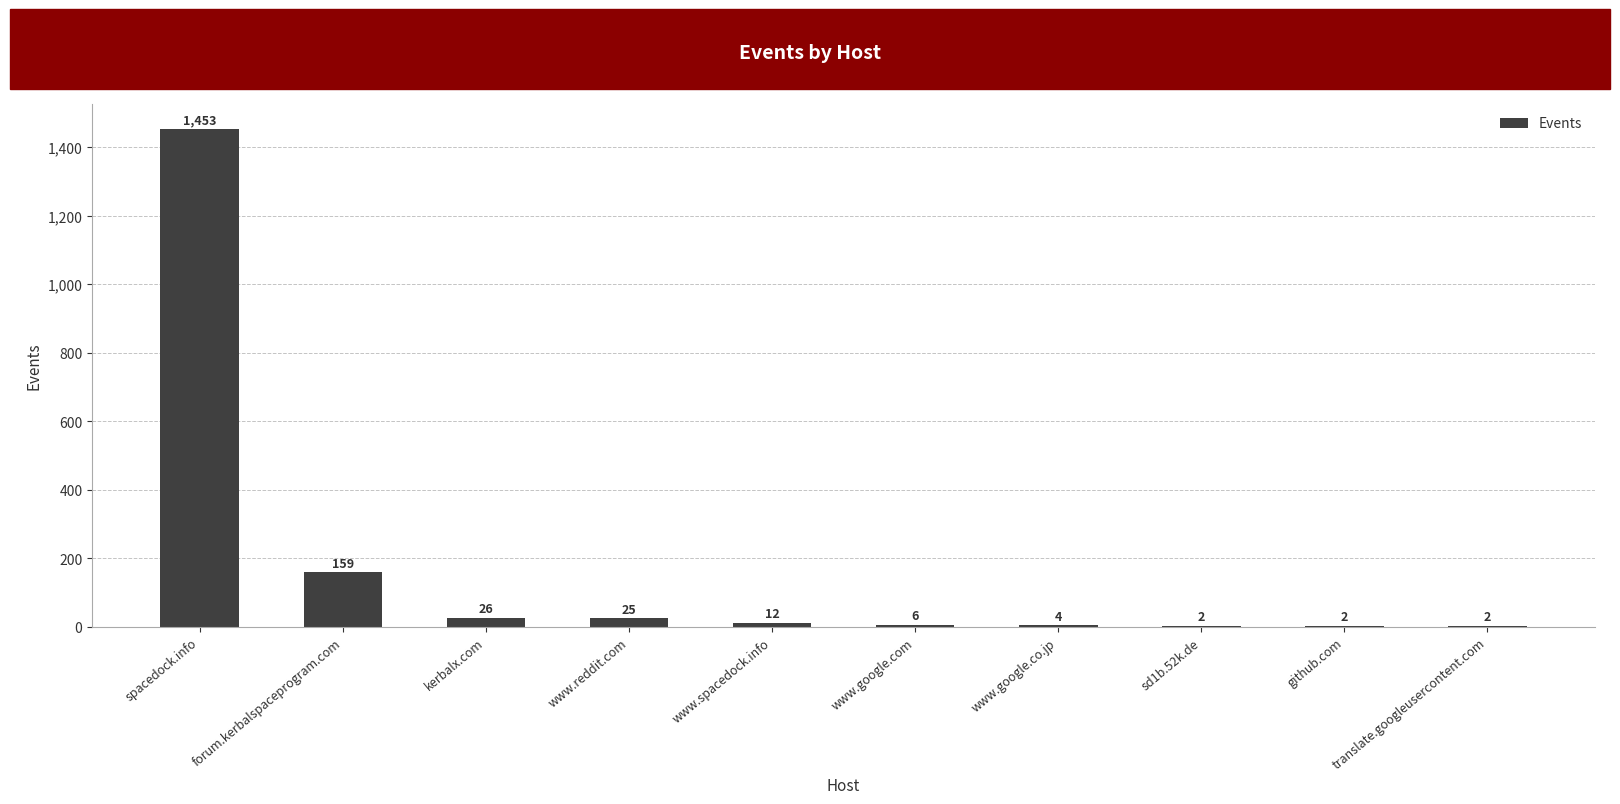

Which label corresponds to the largest value in the chart?

spacedock.info